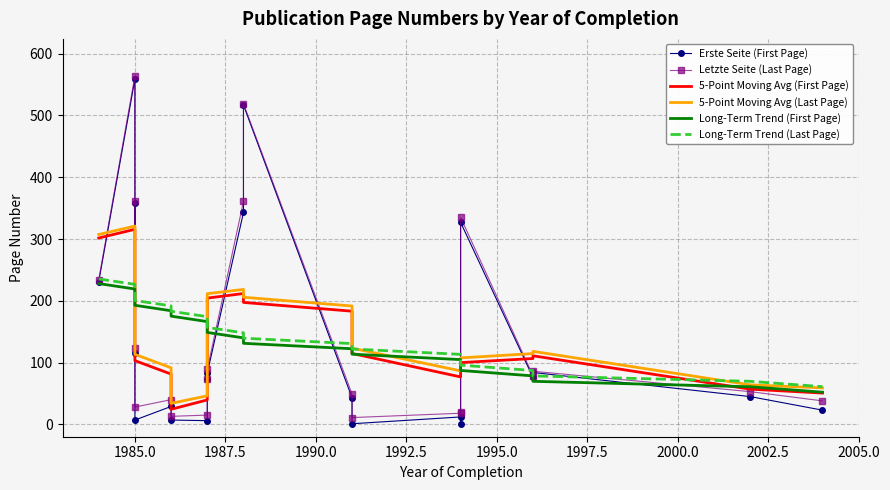

What is the maximum value for Long-Term Trend (Last Page)?

235.4